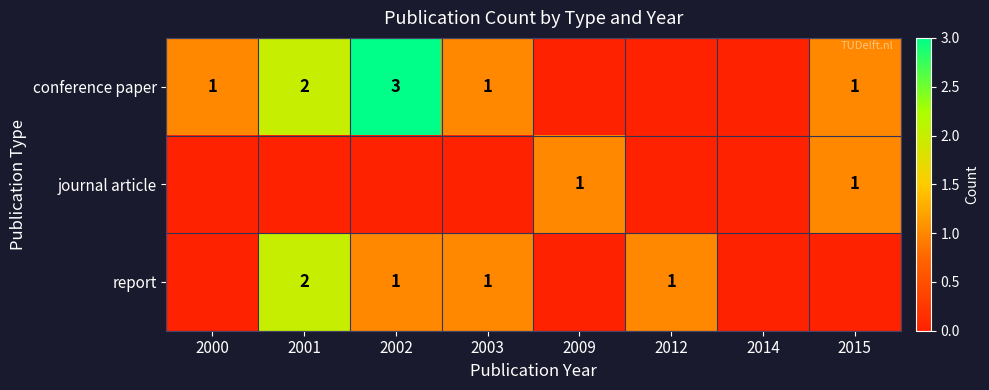

Count the number of categories in the chart.

8